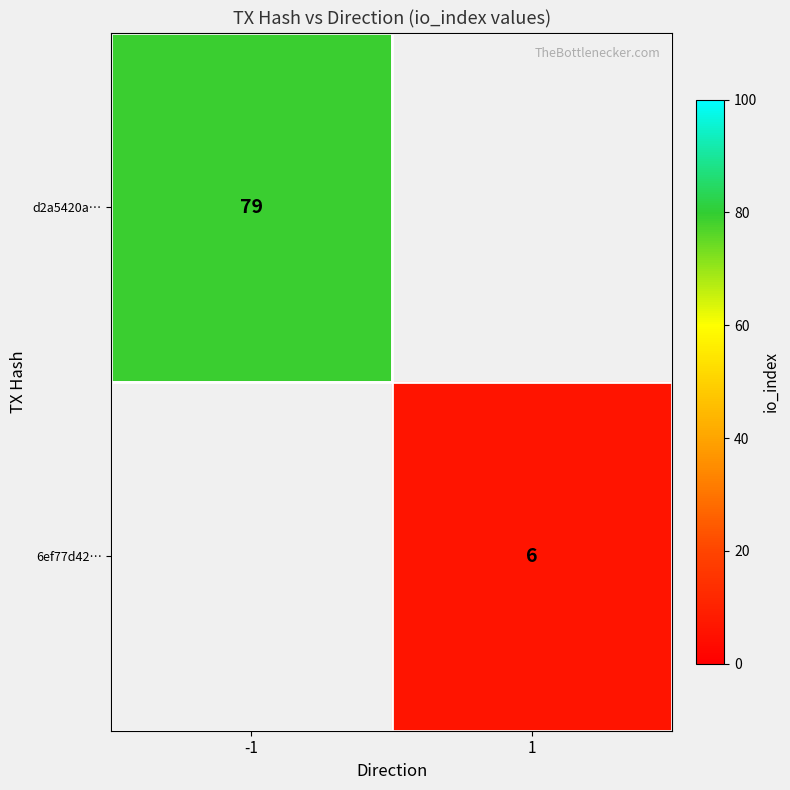

True or false: 6ef77d42… has a value of 10 at 1.

False